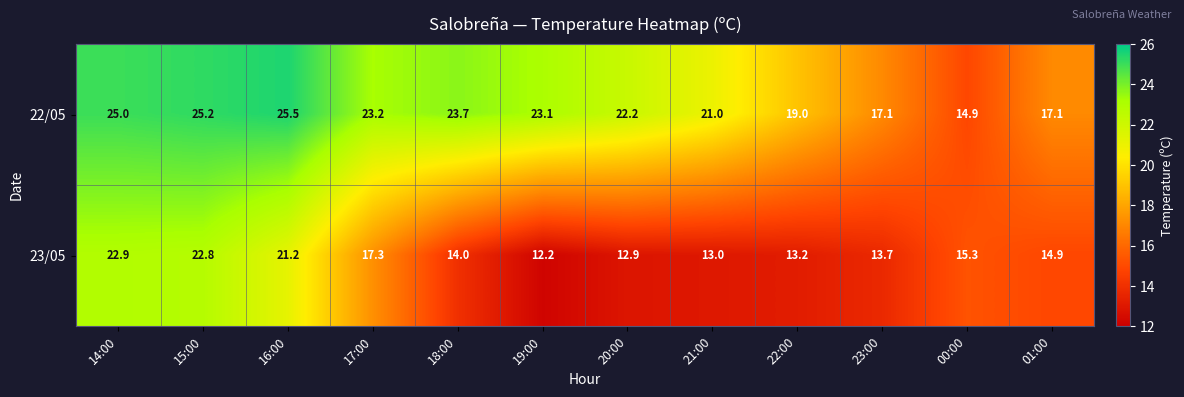

Is it true that 22/05 equals 11.2 at 21:00?

False